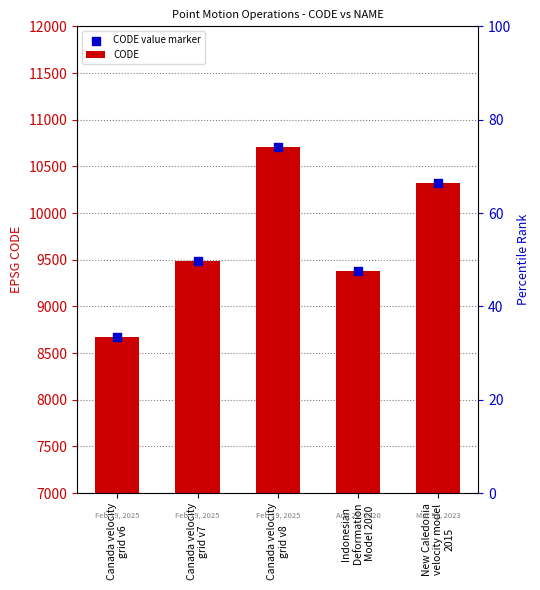

Which series reaches the maximum Y coordinate?

CODE